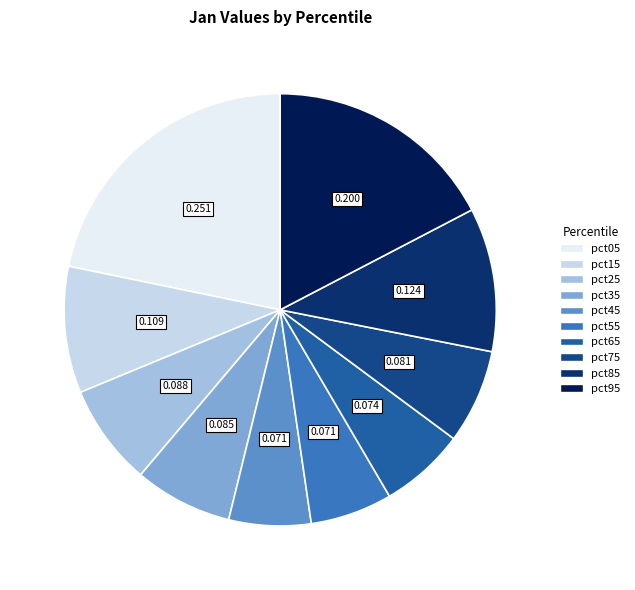

How many slices are in this pie chart?

10